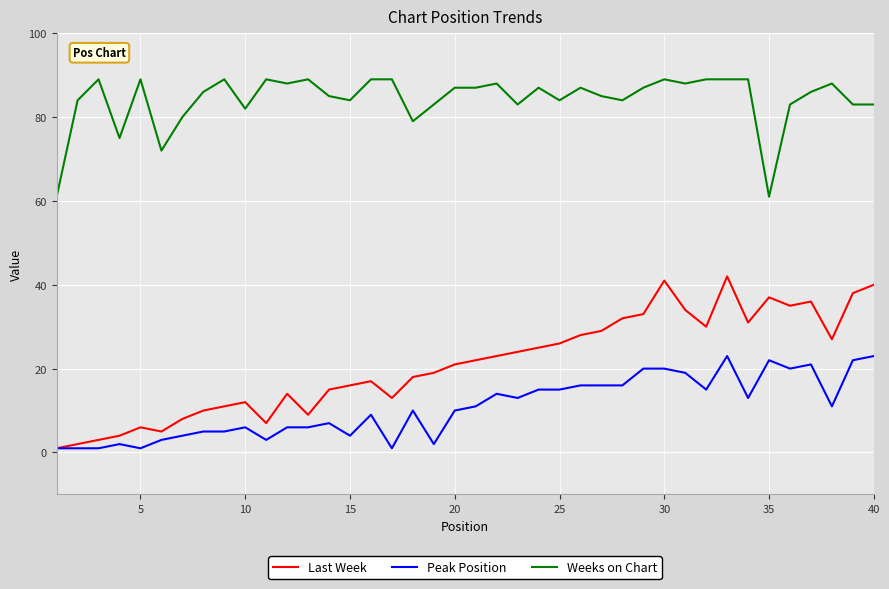

What is the maximum value for Last Week?

42